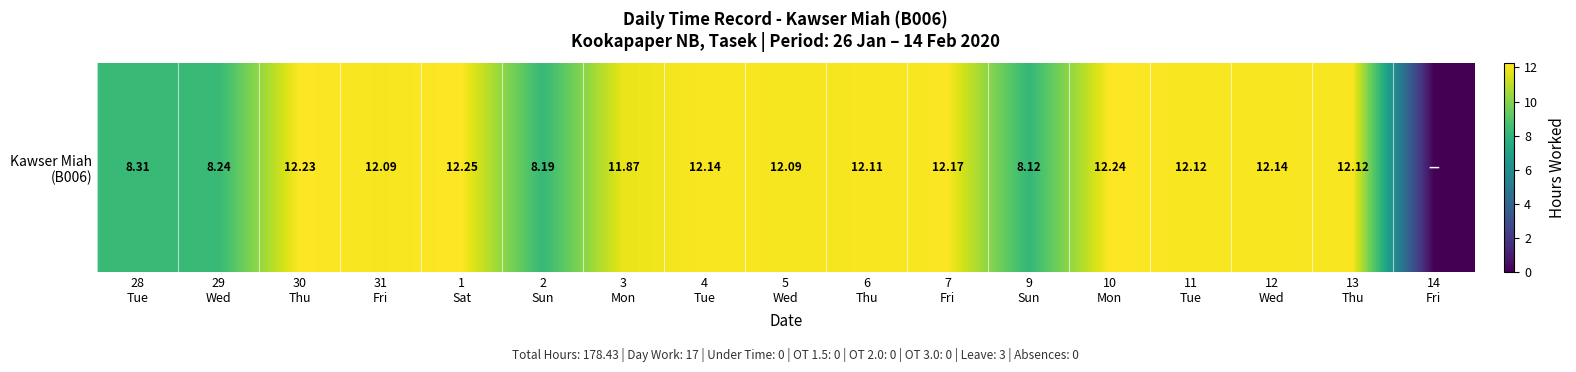

Reading right to left, transcribe all the data shown in this chart.

0.0	12.1	12.1	12.1	12.2	8.1	12.2	12.1	12.1	12.1	11.9	8.2	12.2	12.1	12.2	8.2	8.3